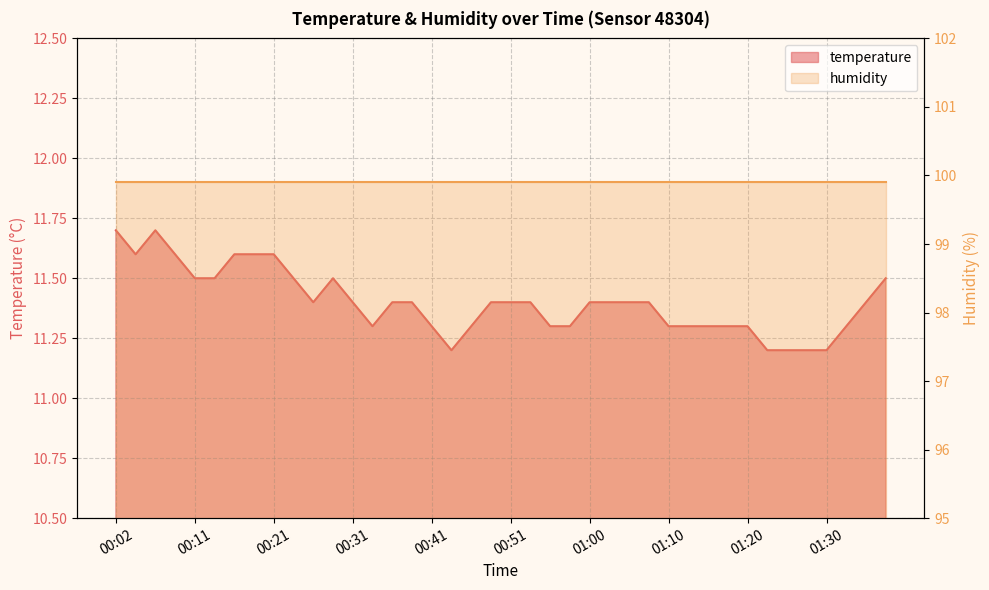

The value at 01:37 is 18.0. True or false?

False